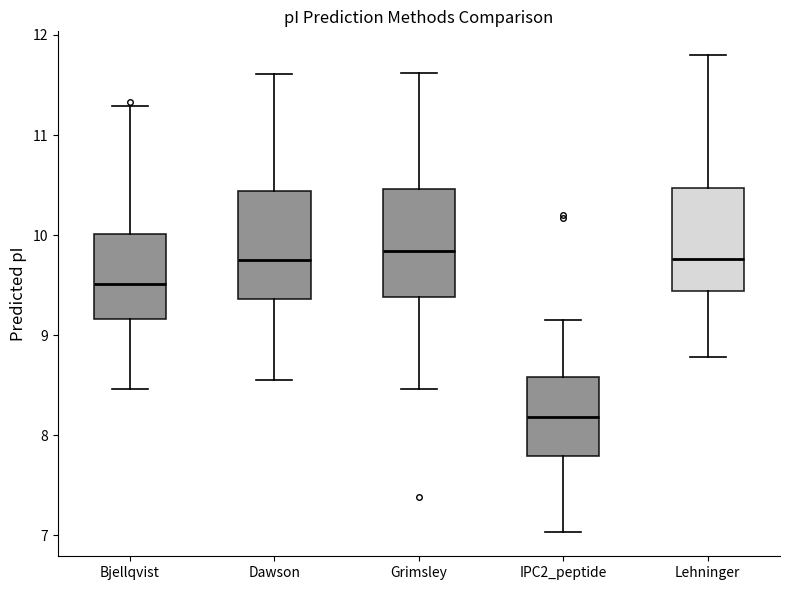

Where does the upper whisker of the box for IPC2_peptide end on the y-axis? The values are not printed on the chart, so give them approximately, as read against the axis.

9.2